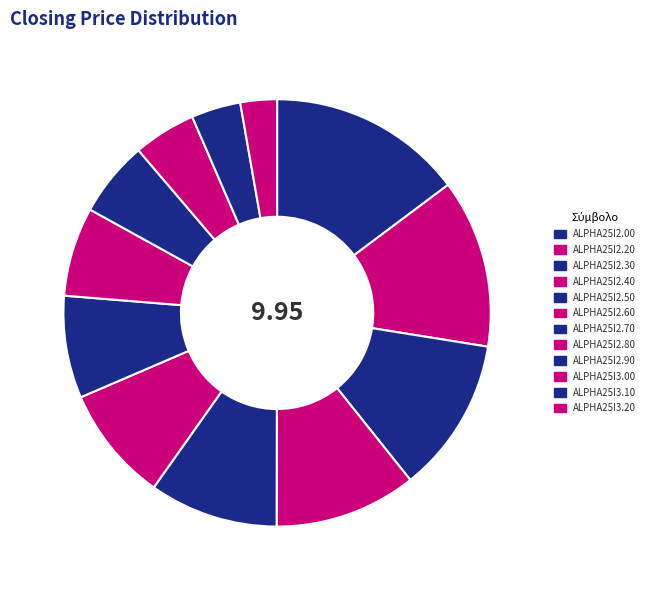

What is the total percentage of ALPHA25I3.20 and ALPHA25I2.60?

11.5%